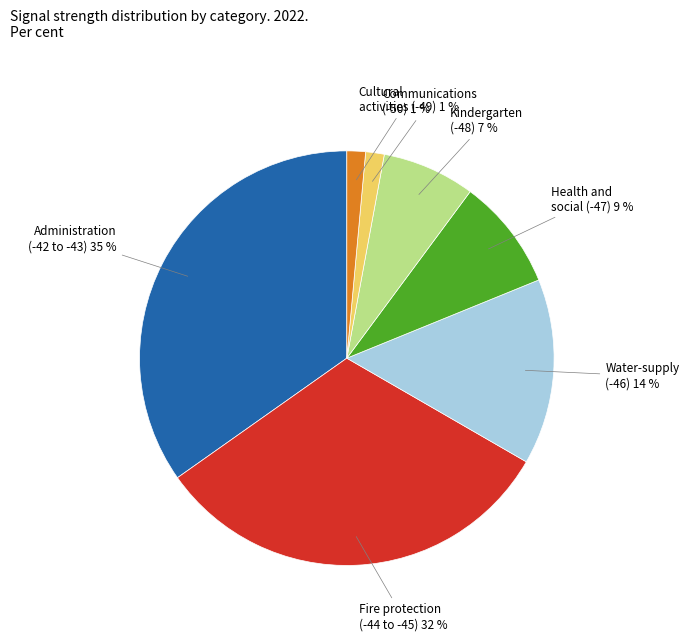

Is there a majority slice in this chart?

No